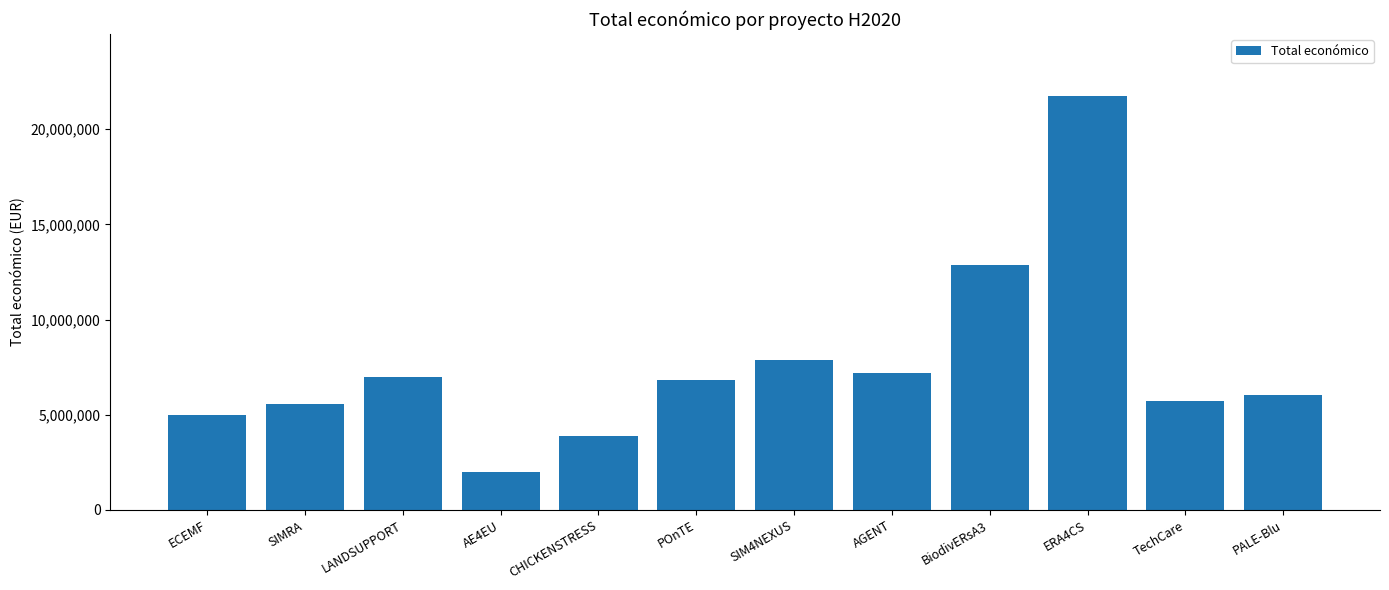

What is the label of the 7th bar from the right?

POnTE